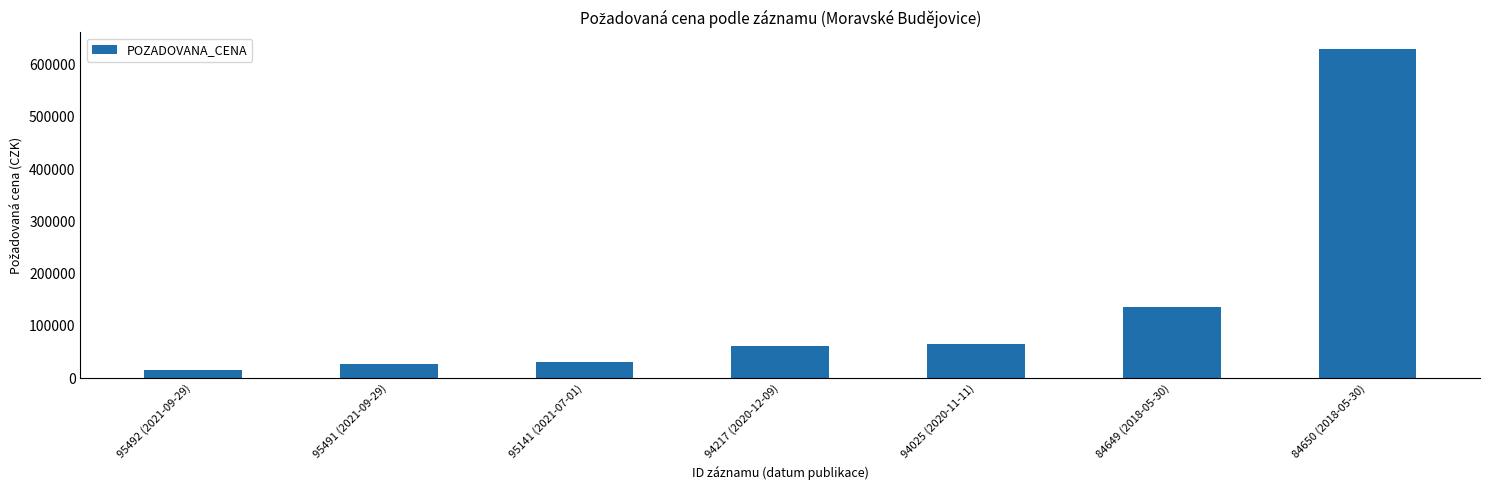

Reading right to left, what are all the values shown in this chart?

630000	137000	65000	61000	32000	28000	15000